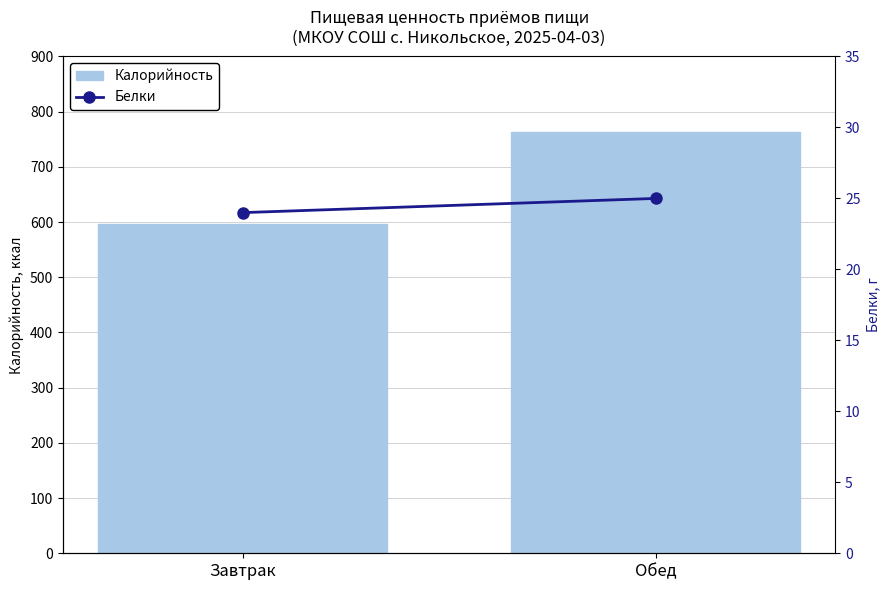

What position from the right is Завтрак?

2